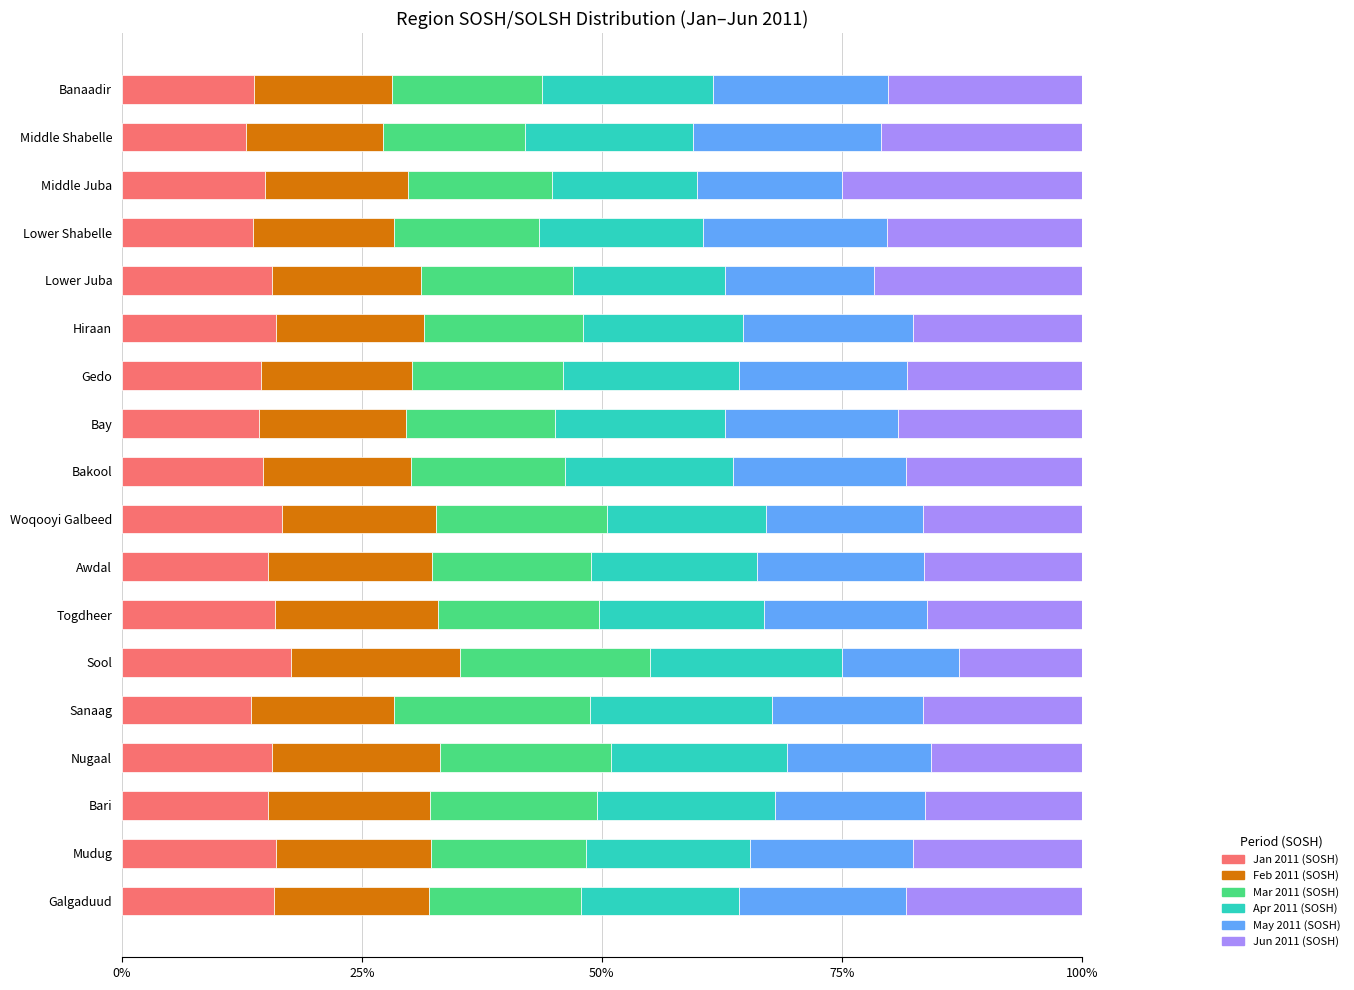

What is the total value across all series at Sool?

100.0